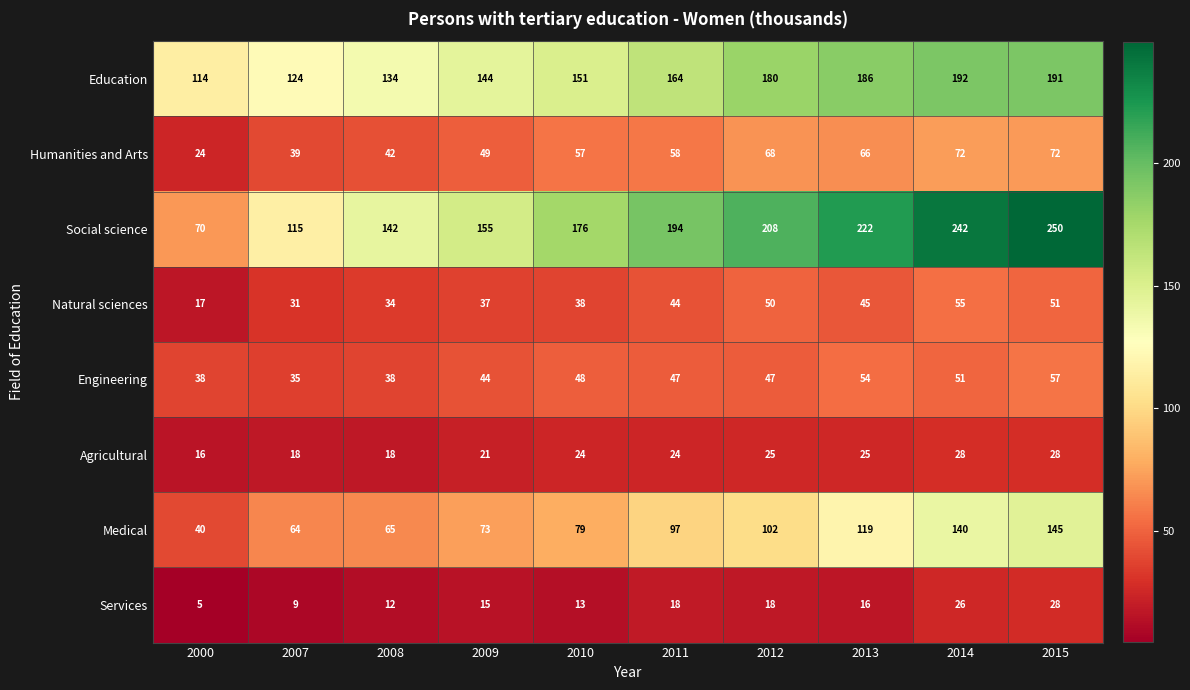

What is the difference between the highest and lowest values at 2013?

206